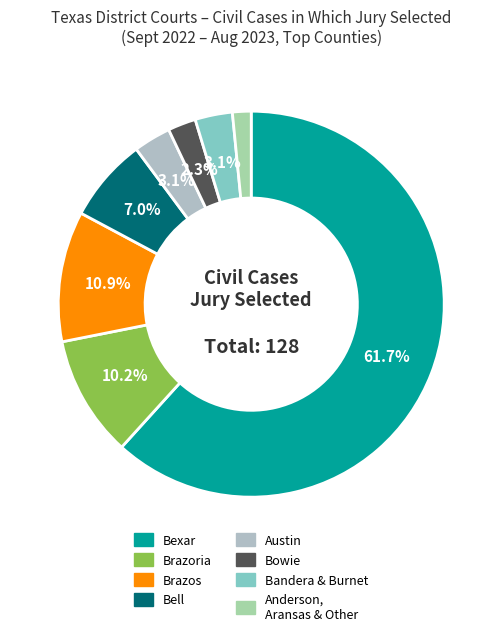

Which slice is the largest?

Bexar